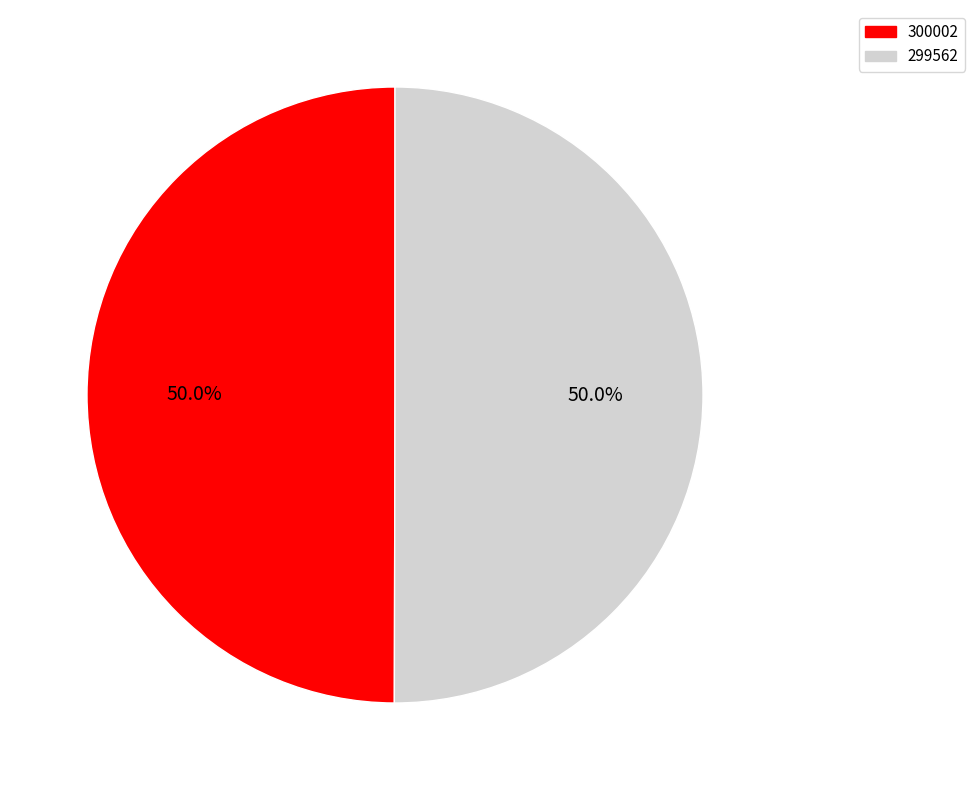

Approximately how many times larger is the value at 300002 compared to 299562?

1.0